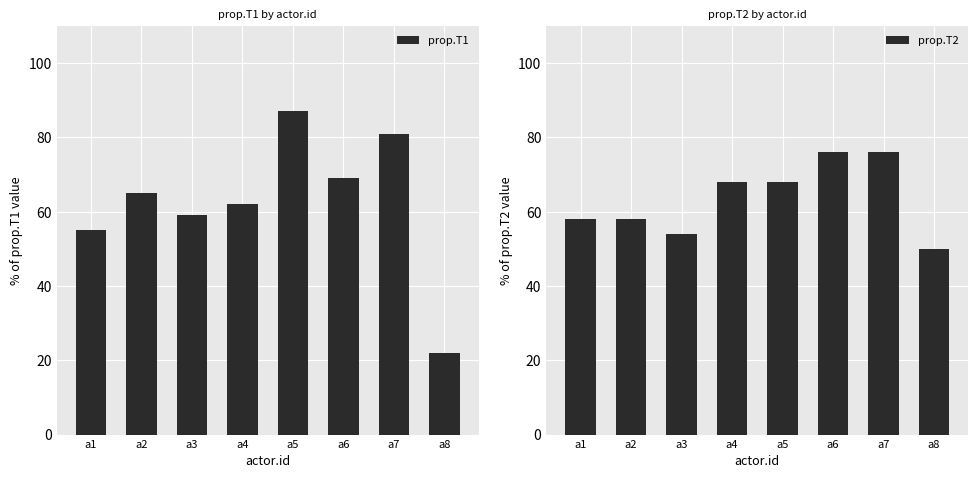

What is the highest value of the prop.T1 series?

87